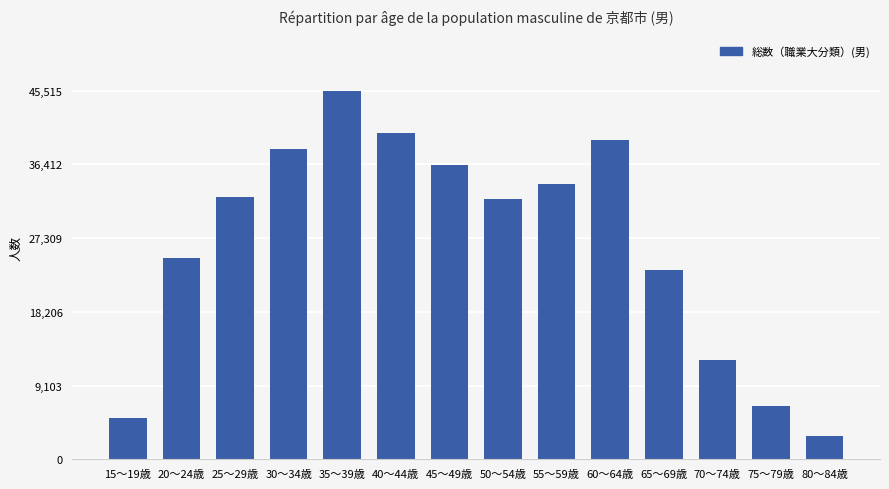

At which category does the chart reach its peak across all series?

35～39歳